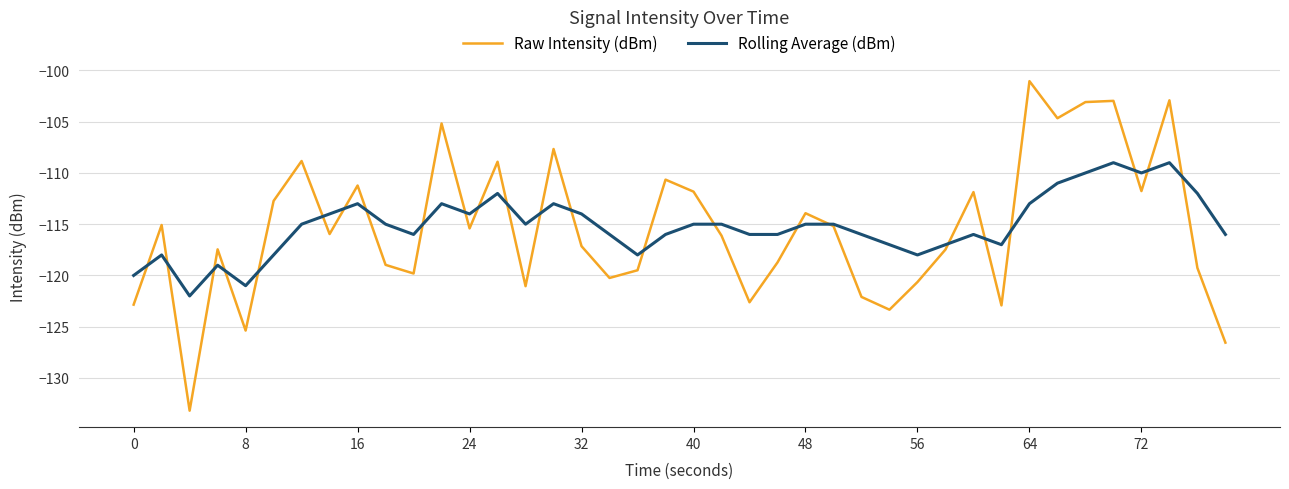

Which series has the largest range (max minus min)?

Raw Intensity (dBm)